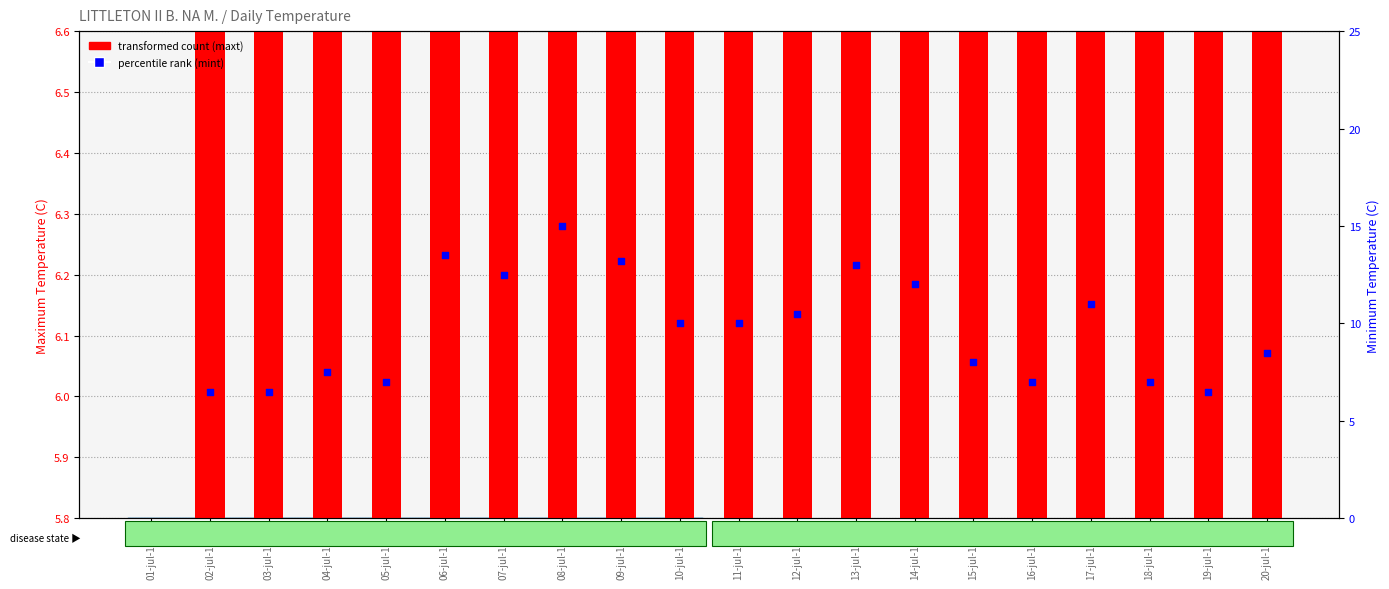

Which series has the widest spread of Y values?

transformed count (maxt)